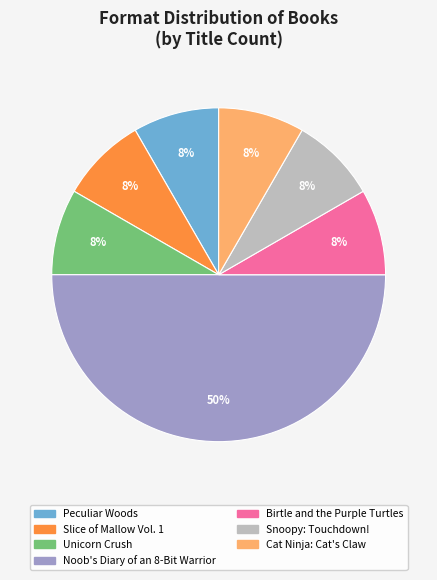

What is the largest slice in the pie chart?

Noob's Diary of an 8-Bit Warrior